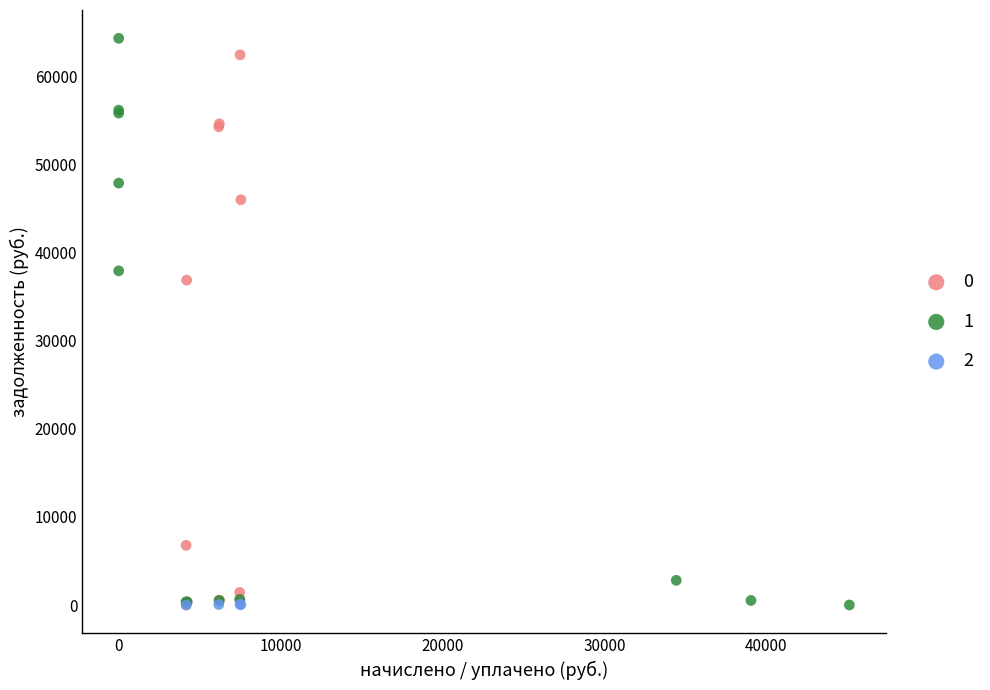

What are all the series names shown in the legend?

0, 1, 2